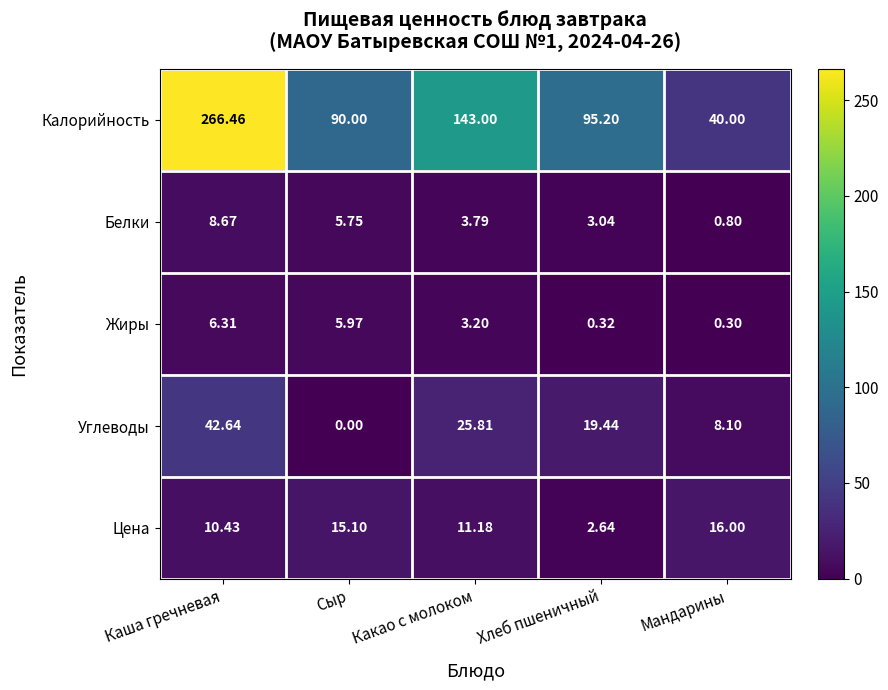

Which series changed the most between Хлеб пшеничный and Мандарины?

Калорийность